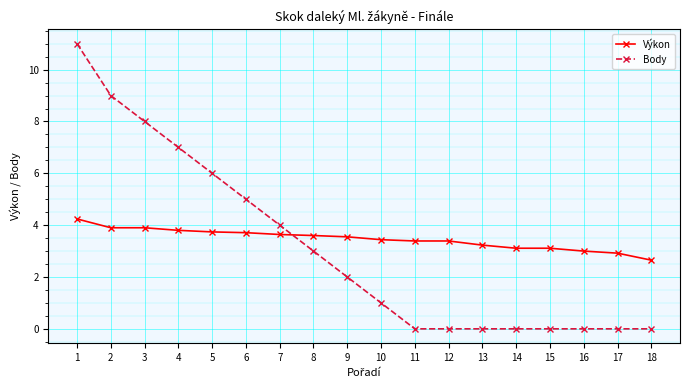

What is the value of the Body point at the 9th from the left?

2.0